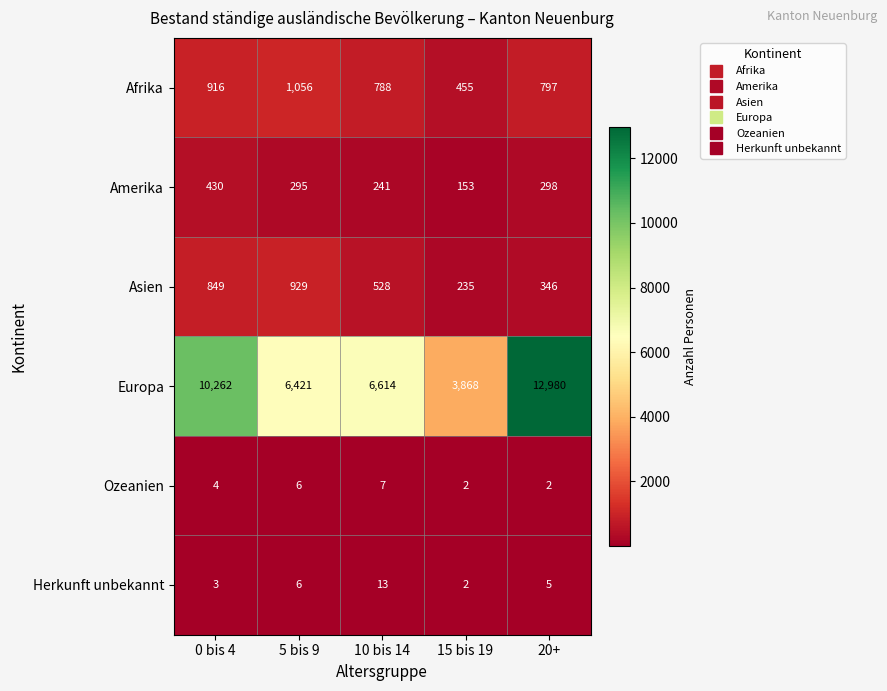

At which label does Europa first exceed 6614?

0 bis 4